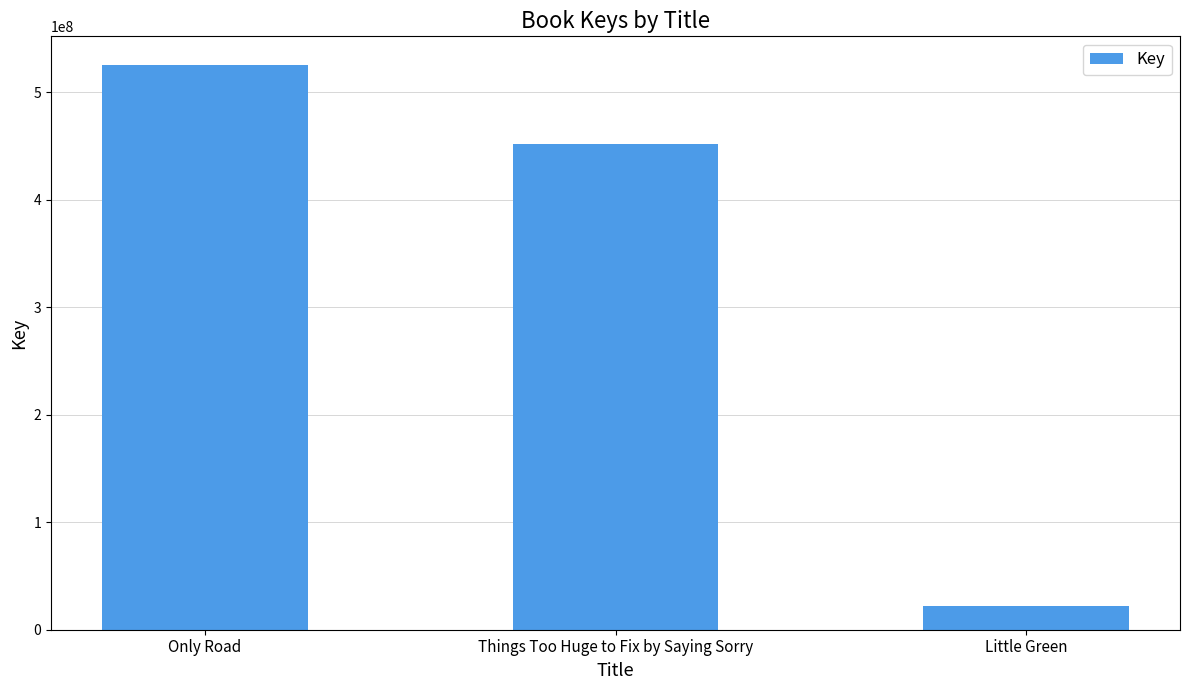

List the labels in order of value, smallest first.

Little Green, Things Too Huge to Fix by Saying Sorry, Only Road